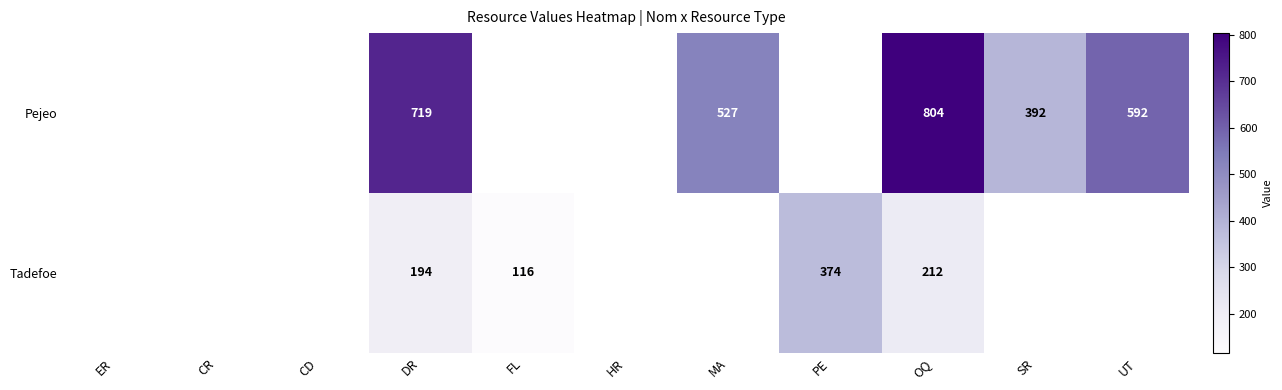

What is the sum of the Tadefoe values at DR and PE?

568